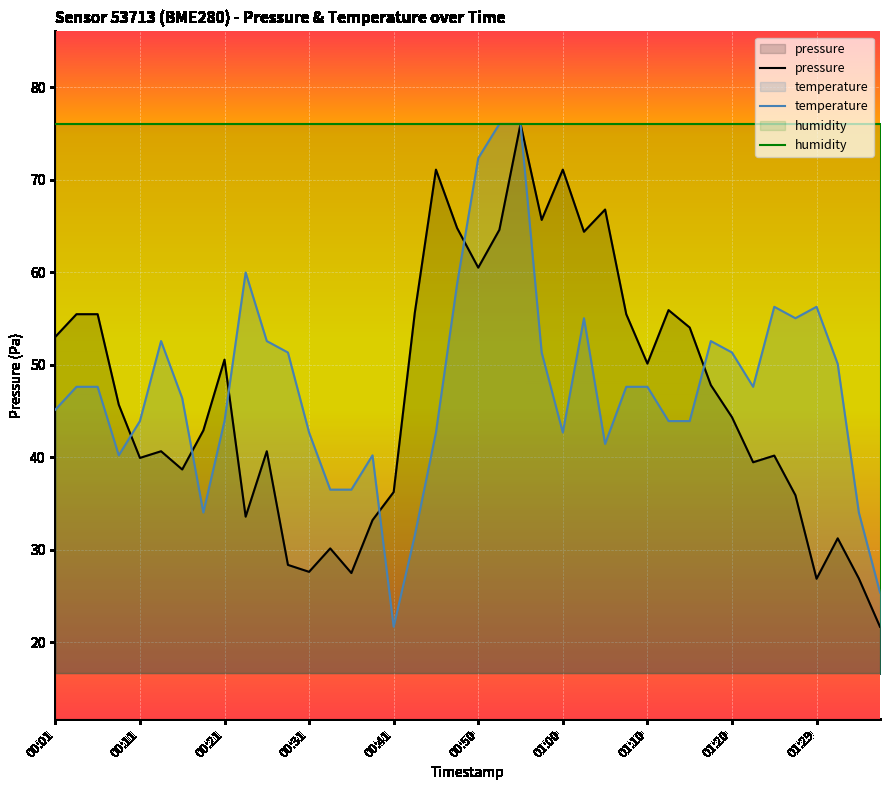

What is the lowest value of the pressure series?

21.7